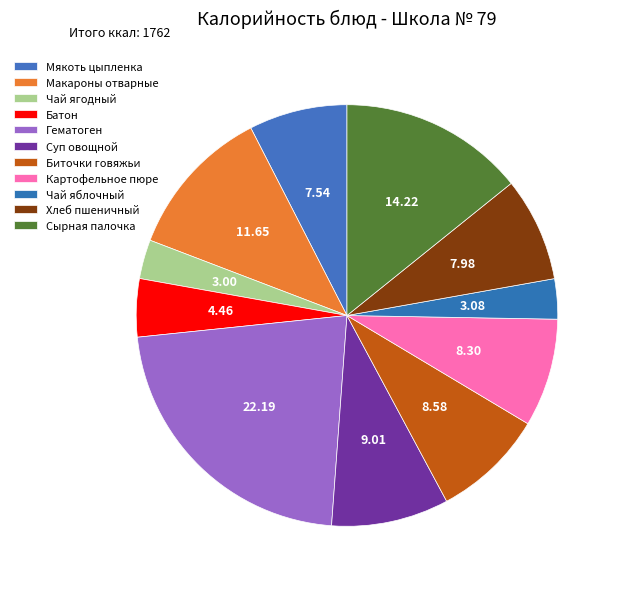

Does any single category account for the majority?

No